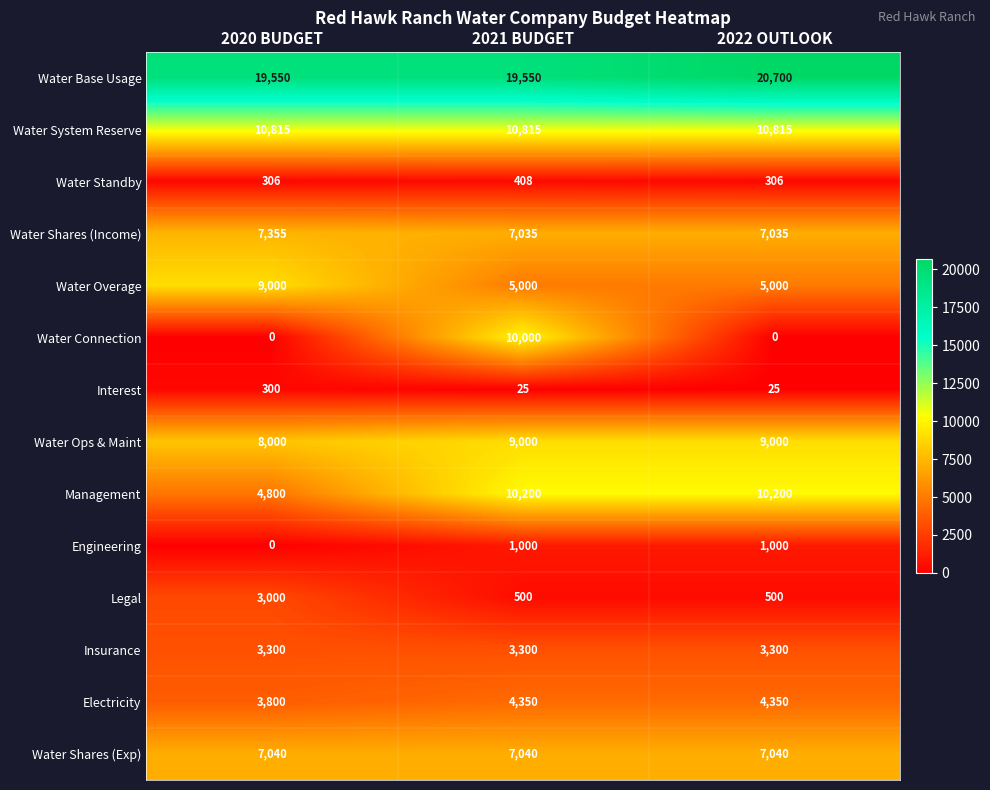

What is the spread (max minus min) of values at 2020 BUDGET?

19550